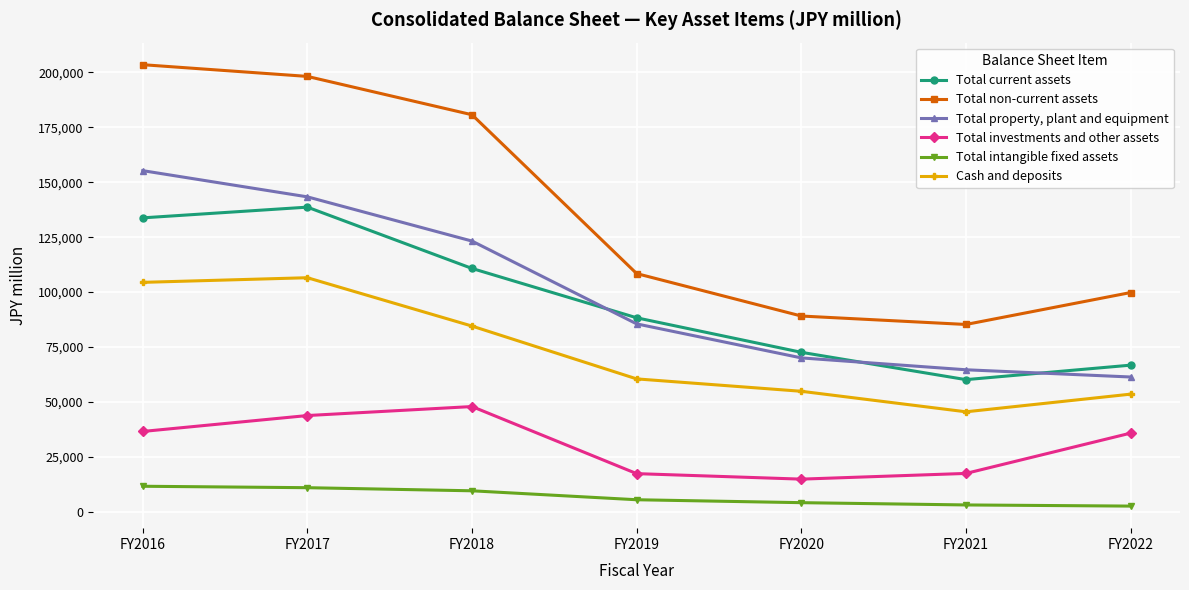

How many data points does each series have?

7